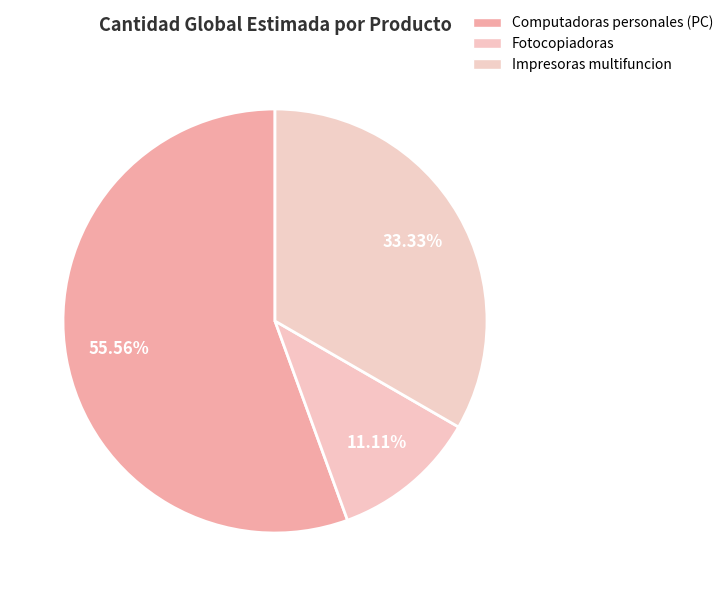

To the nearest percent, what is the difference between the largest and smallest slice percentages?

44%